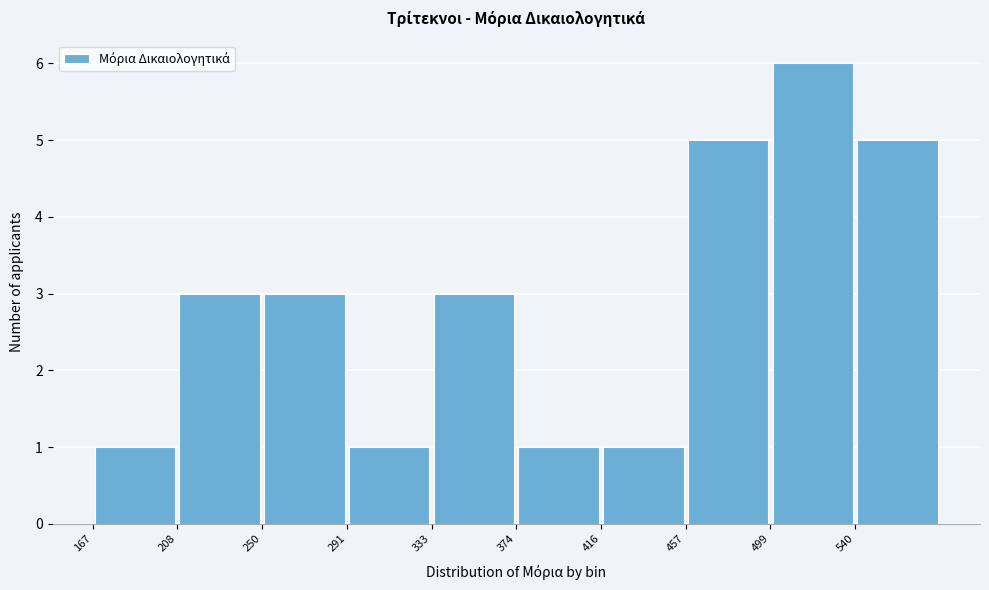

How tall is the bar that spans 250.0 to 291.5 on the x-axis? Neither the bar edges nor the heights are printed on the chart, so give them approximately, as read against the axes.

3